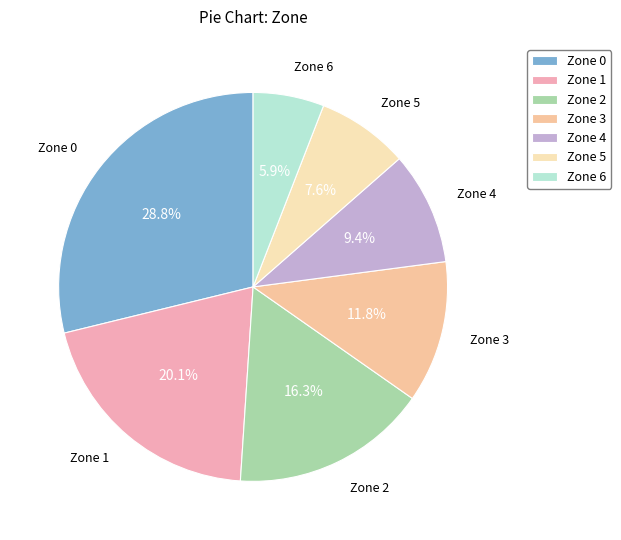

Does Zone 4 account for over 50% of the chart?

No